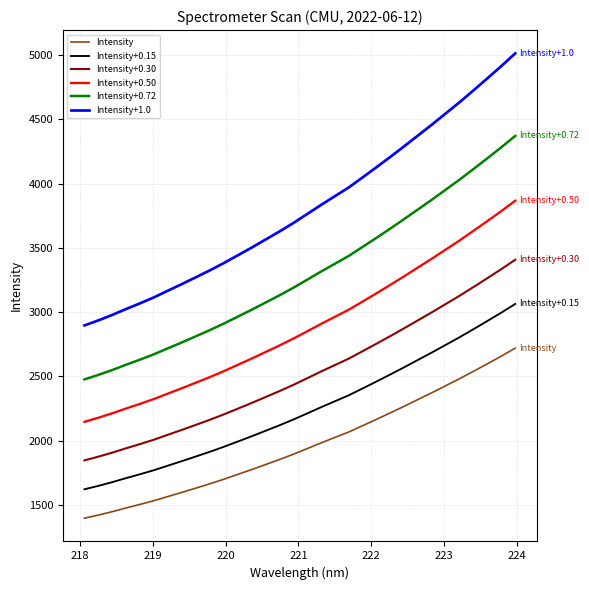

How many categories are shown in the chart?

32